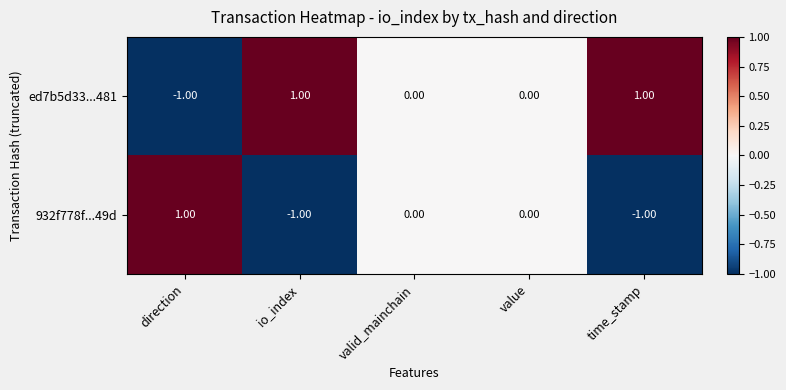

Which series has the largest total across all categories?

ed7b5d33...481